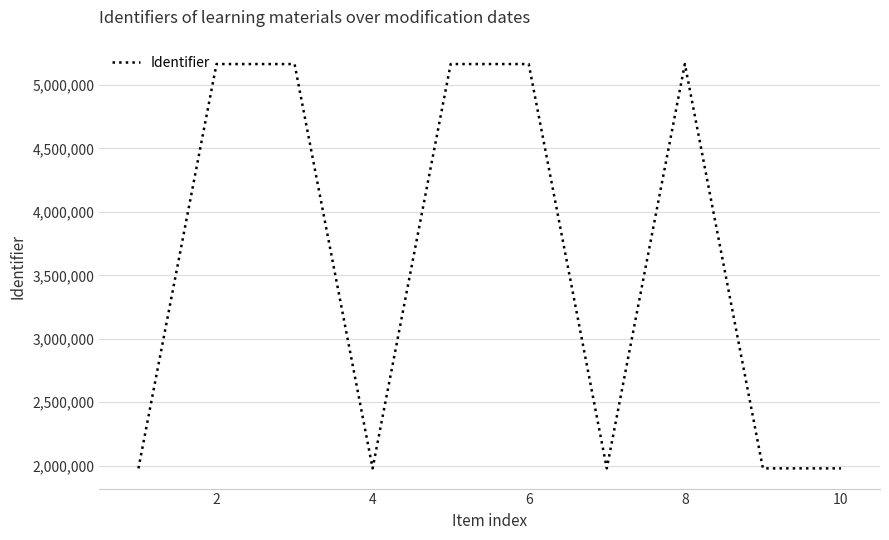

What is the difference between the maximum and minimum values?

3187977